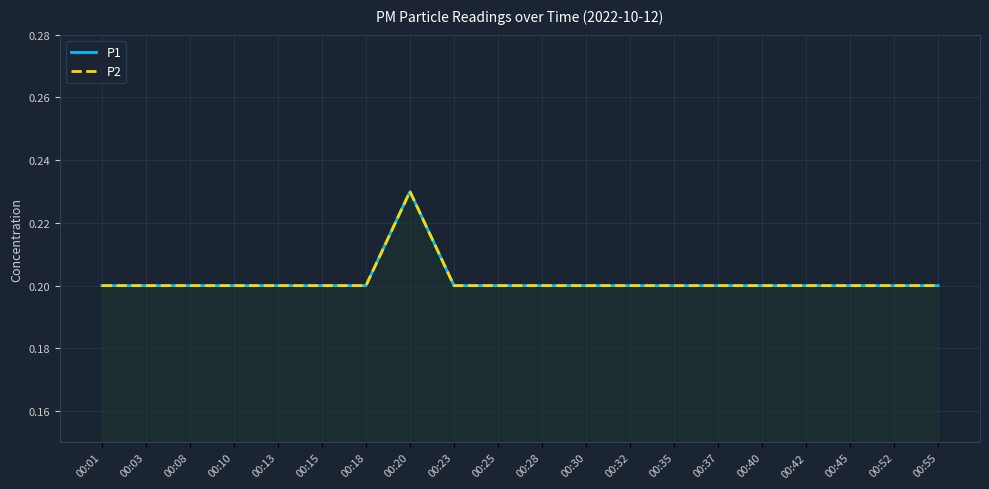

Which series changed the most between 00:13 and 00:55?

P1